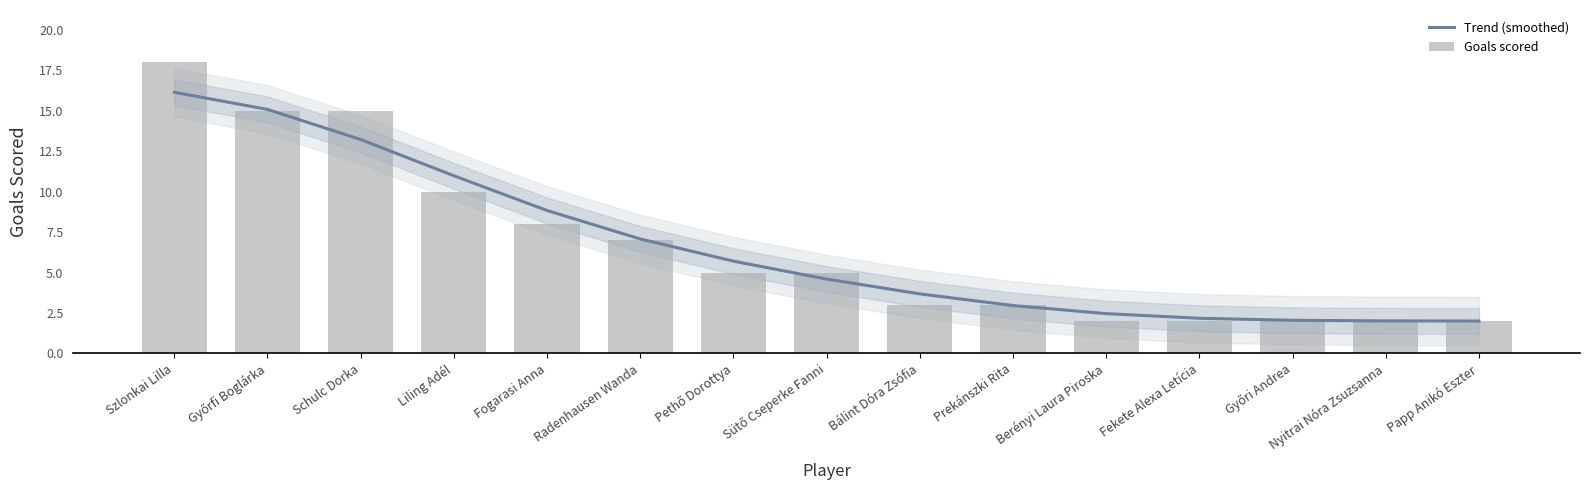

Which has a higher value, Szlonkai Lilla or Pethő Dorottya?

Szlonkai Lilla